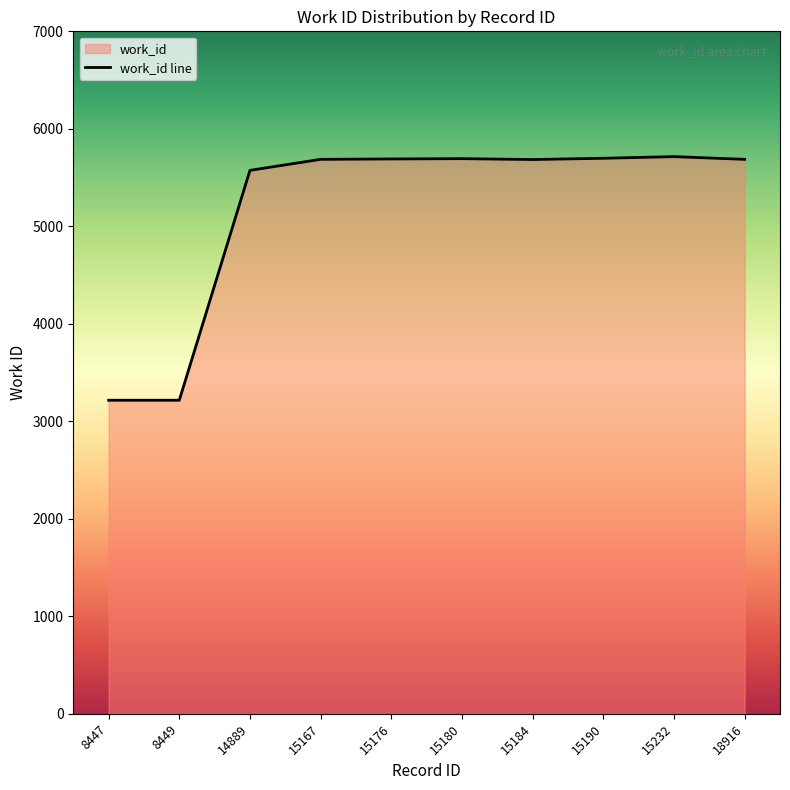

Reading left to right, what are all the values shown in this chart?

3216	3216	5574	5687	5691	5694	5685	5698	5715	5687